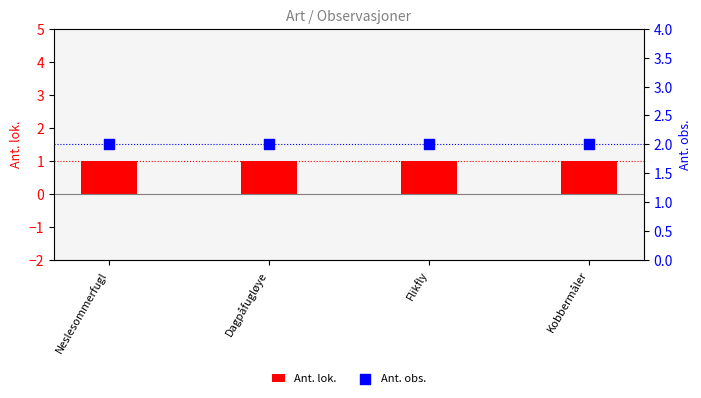

What is the total value across all series at Flikfly?

3